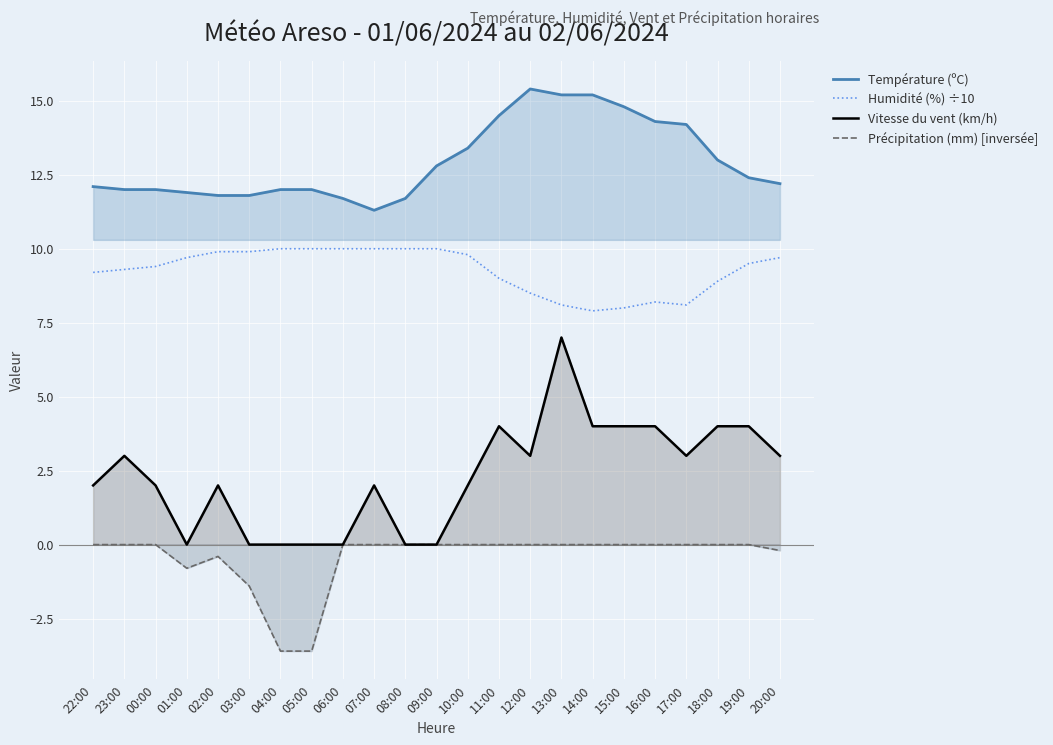

How many data points in Température (ºC) are above 12?

13